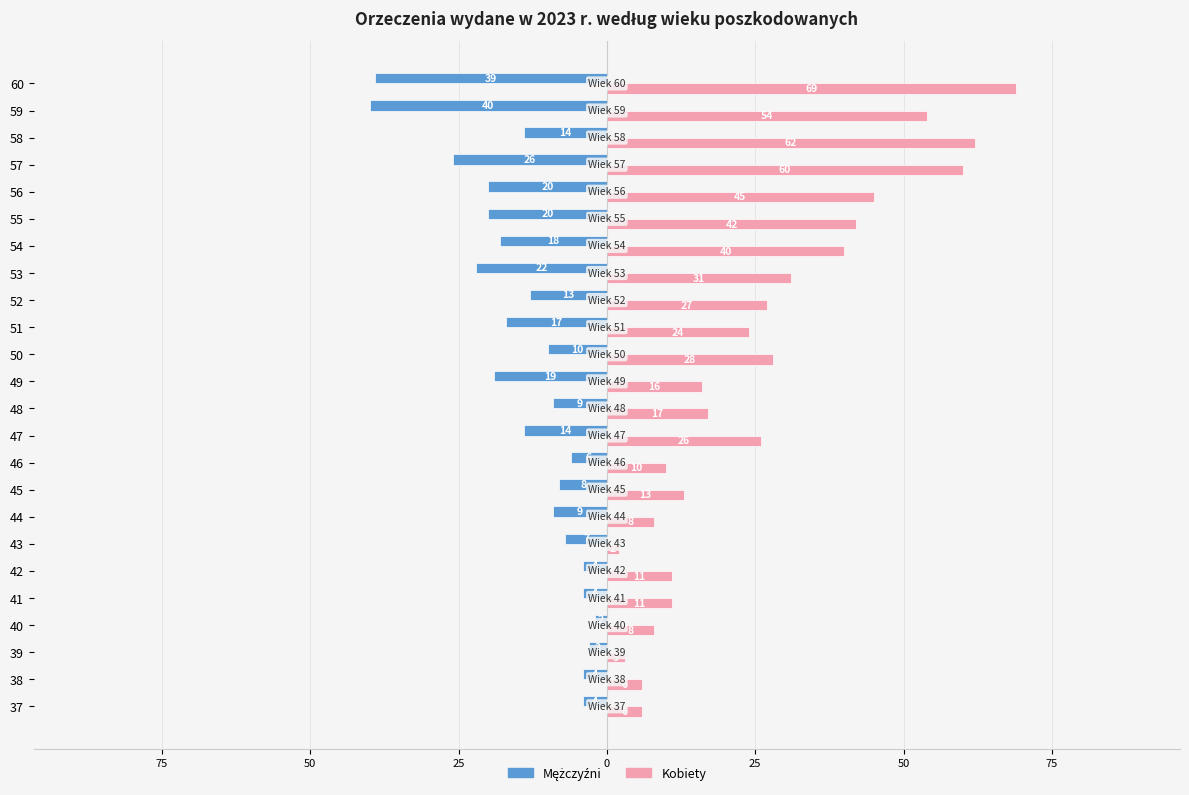

Reading left to right, extract all data points from this chart.

Mężczyźni: -4	-4	-3	-2	-4	-4	-7	-9	-8	-6	-14	-9	-19	-10	-17	-13	-22	-18	-20	-20	-26	-14	-40	-39
Kobiety: 6	6	3	8	11	11	2	8	13	10	26	17	16	28	24	27	31	40	42	45	60	62	54	69